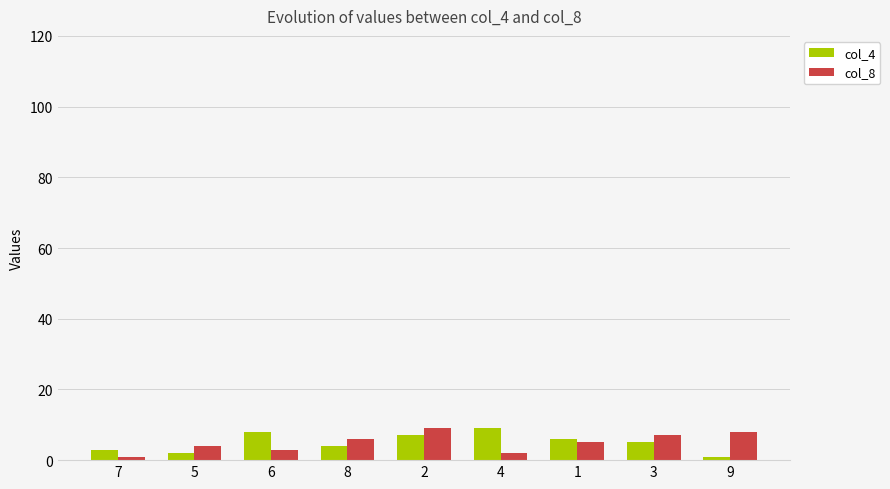

The col_8 series shows 3 at 6. True or false?

True